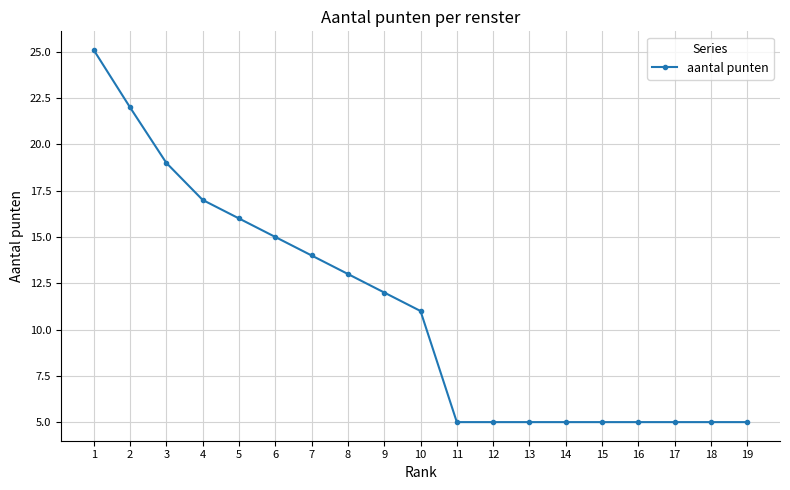

What is the change in value from 7 to 18?

-9.0